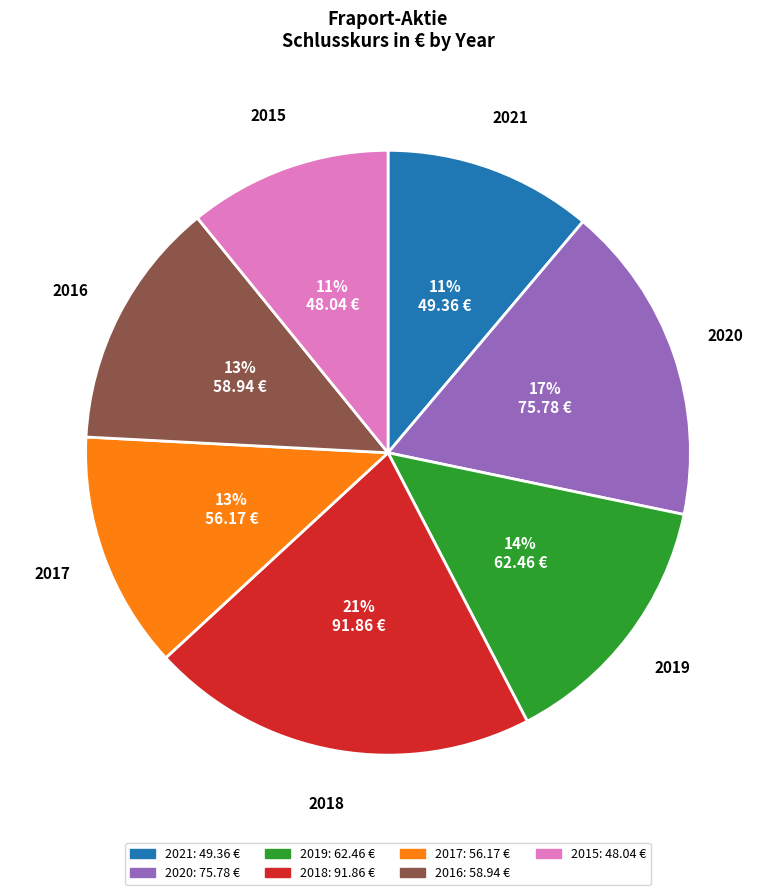

Which category has the biggest portion of the pie?

2018